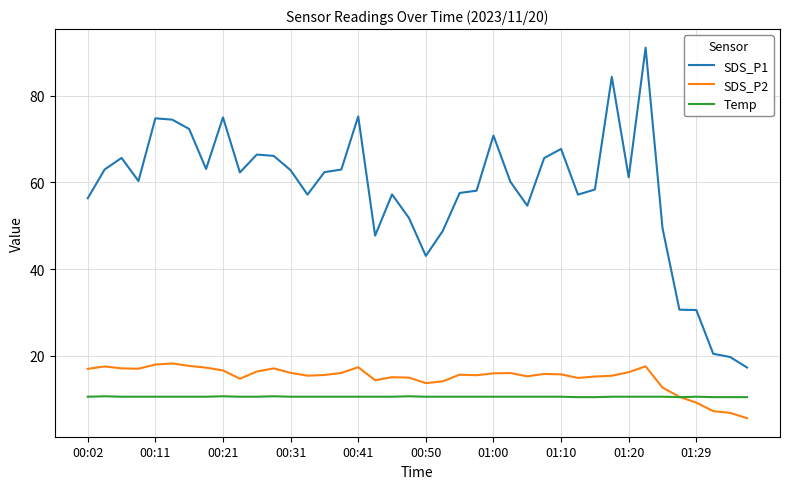

What is the difference between the maximum and minimum values in the SDS_P1 series?

73.7